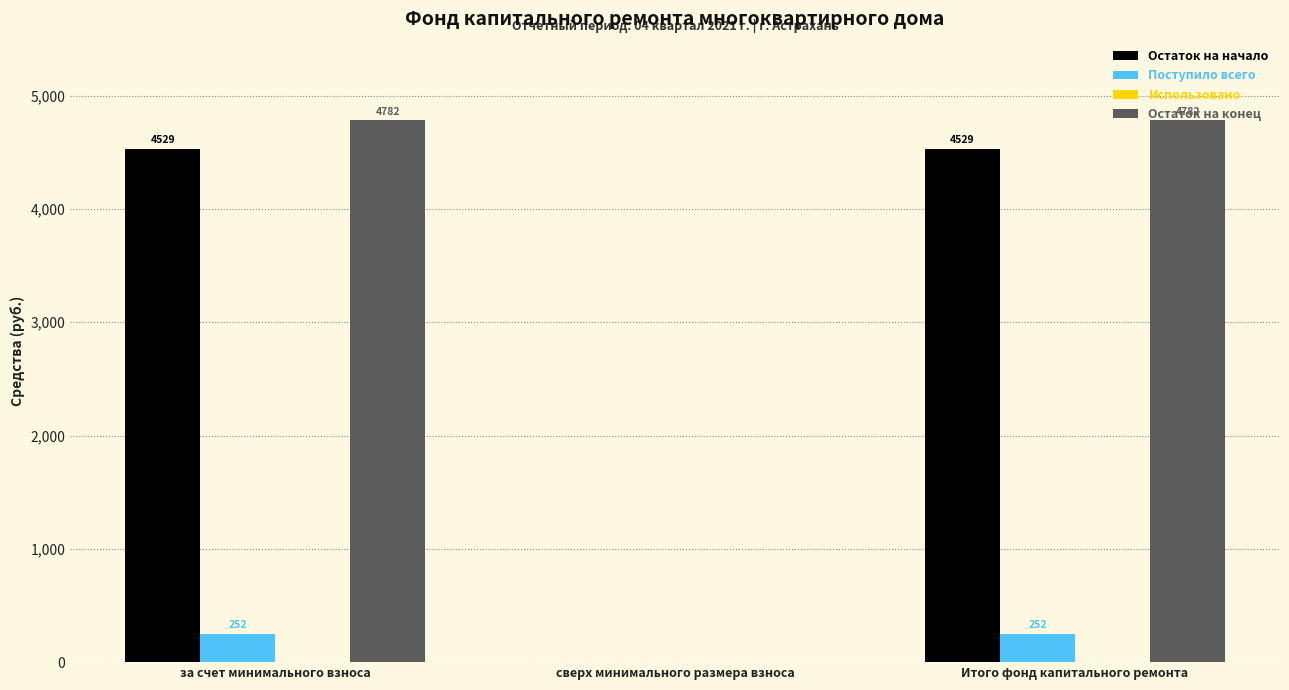

Which series has the largest total across all categories?

Остаток на конец